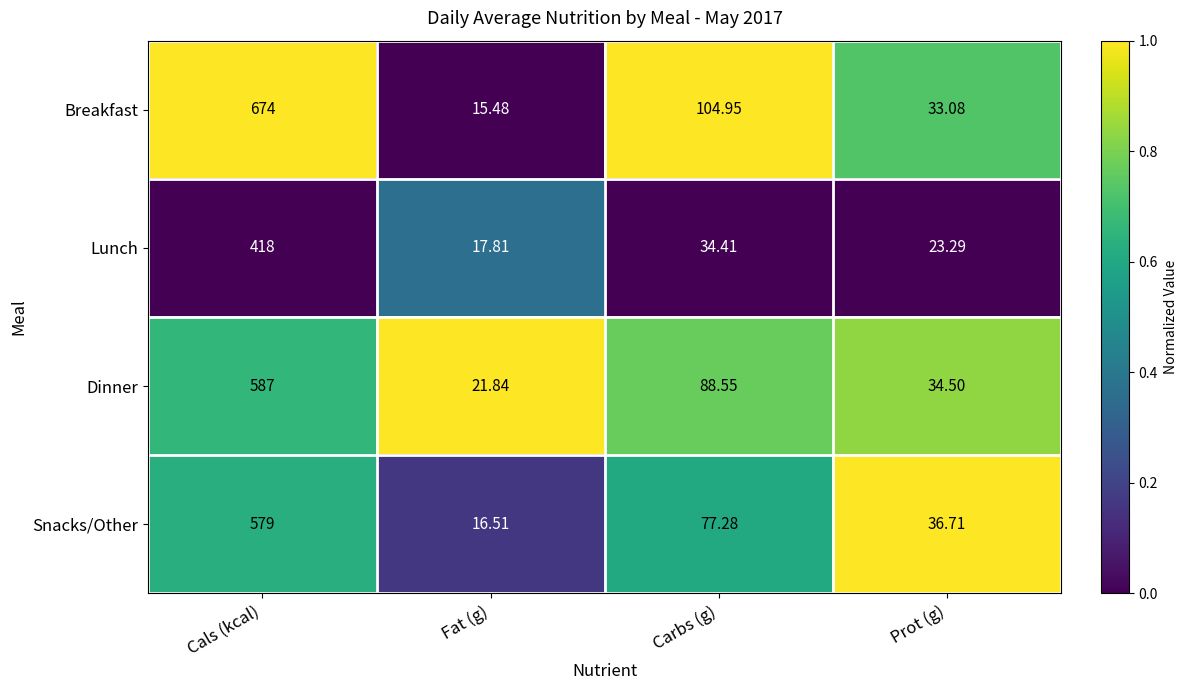

Which series changed the most between Fat (g) and Carbs (g)?

Breakfast